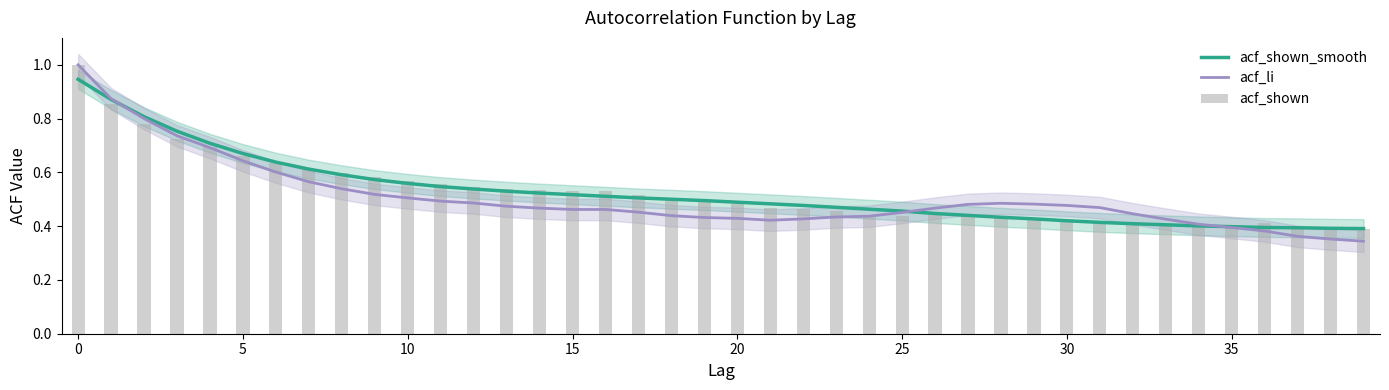

The value of acf_li at 37 is 0.4. True or false?

True